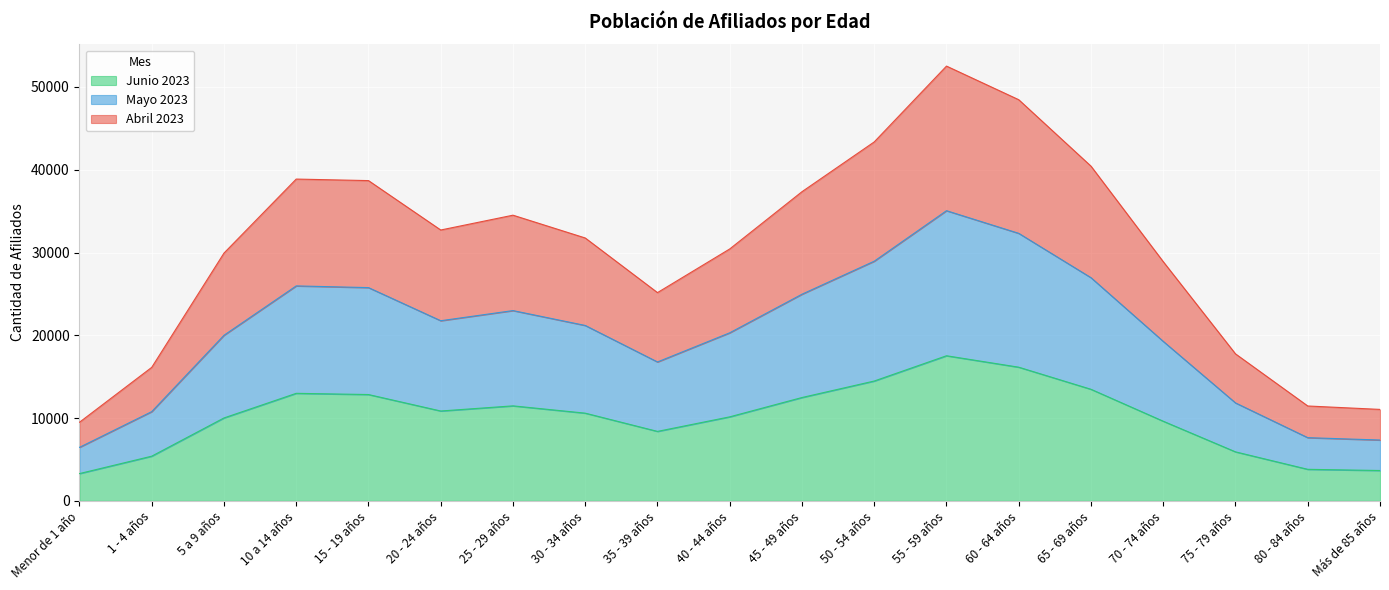

How many data points does each series have?

19